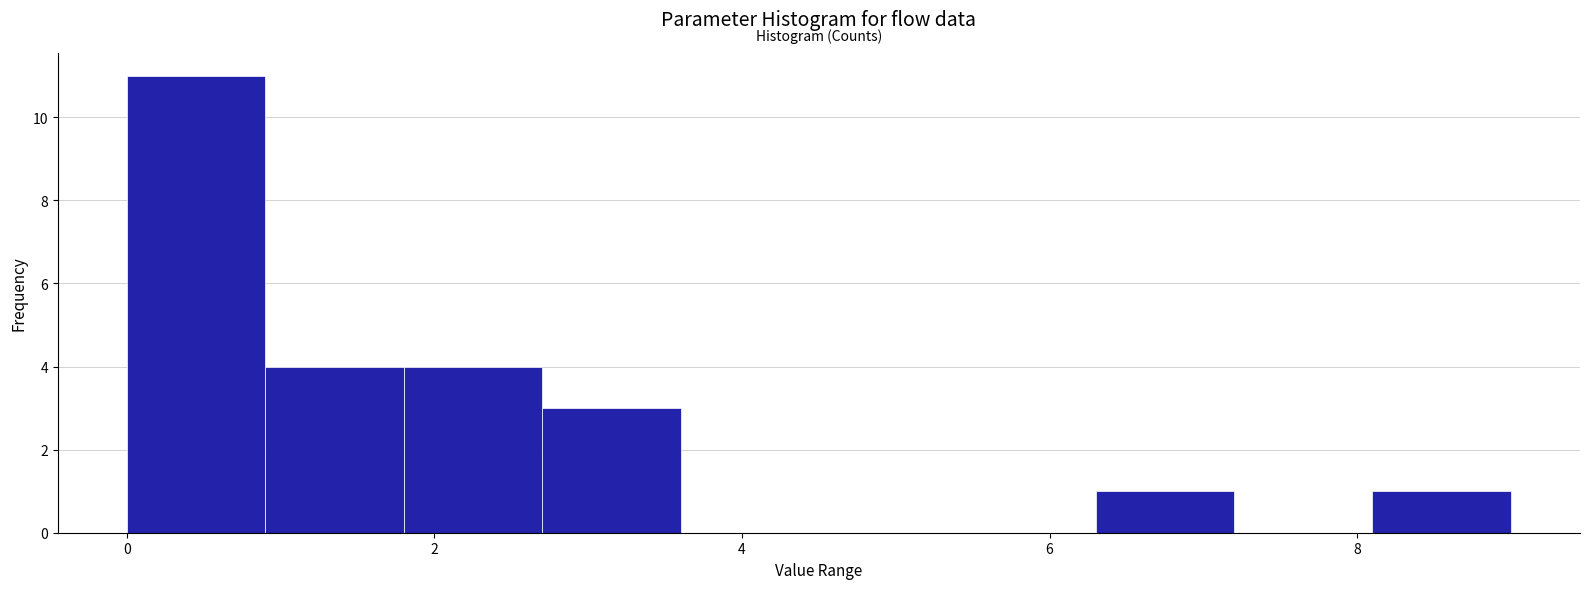

Reading left to right, list every bar in this chart as the range it spans on the x-axis followed by its height. Neither the bar edges nor the heights are printed on the chart, so give them approximately, as read against the axes.

0.0 to 0.9: 11
0.9 to 1.8: 4
1.8 to 2.7: 4
2.7 to 3.6: 3
3.6 to 4.5: 0
4.5 to 5.4: 0
5.4 to 6.3: 0
6.3 to 7.2: 1
7.2 to 8.1: 0
8.1 to 9.0: 1